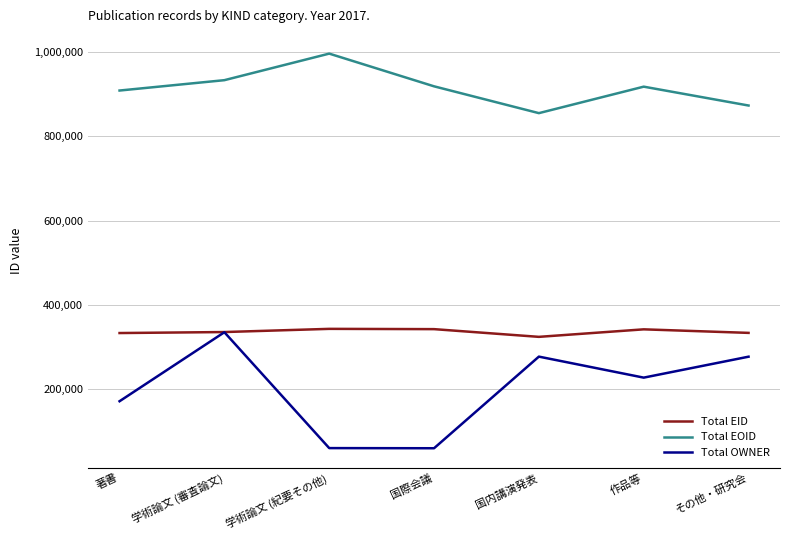

At which category is the sum across all series the highest?

学術論文 (審査論文)